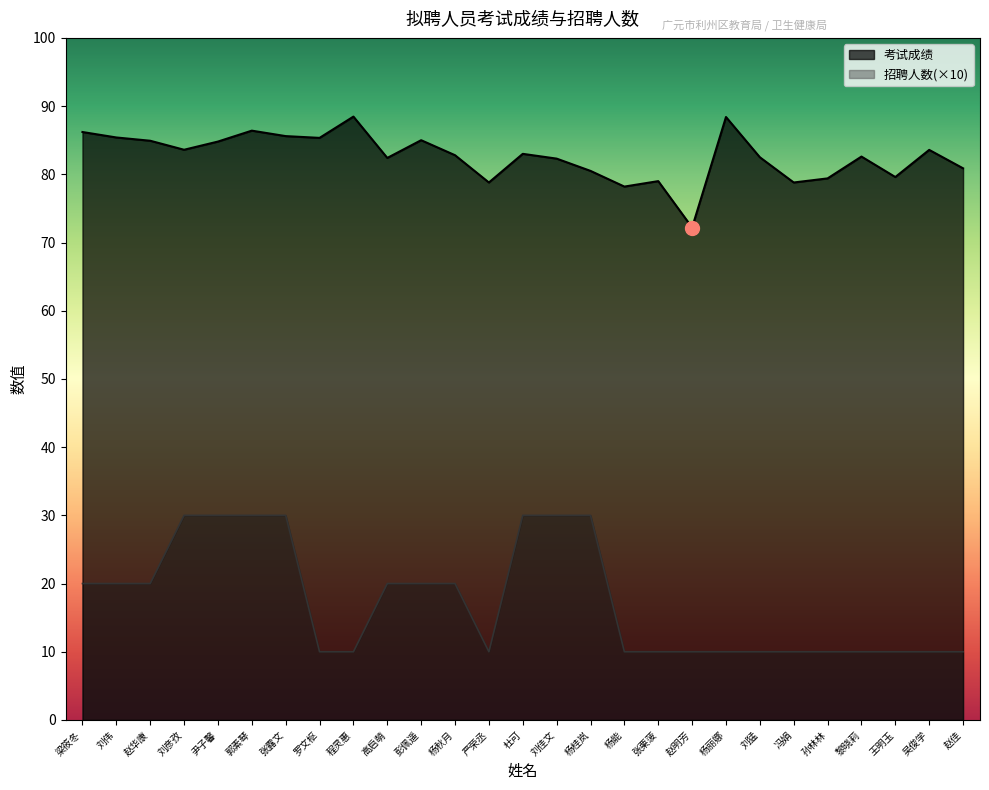

How many data points in 考试成绩 are above 82?

18